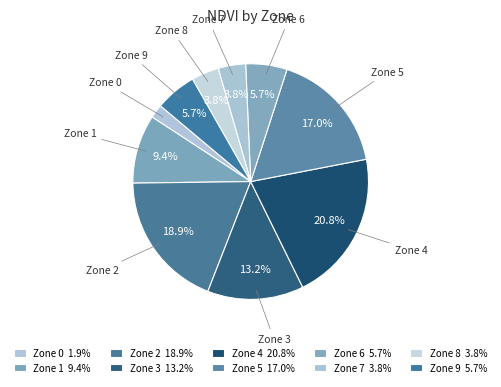

Count the number of slices in the pie.

10